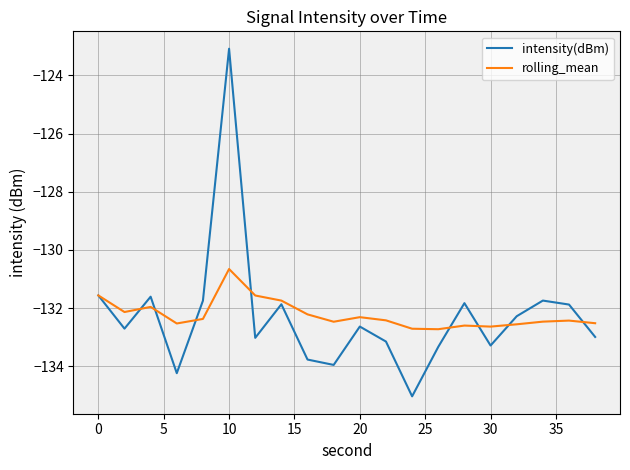

Which series has the widest spread of values?

intensity(dBm)